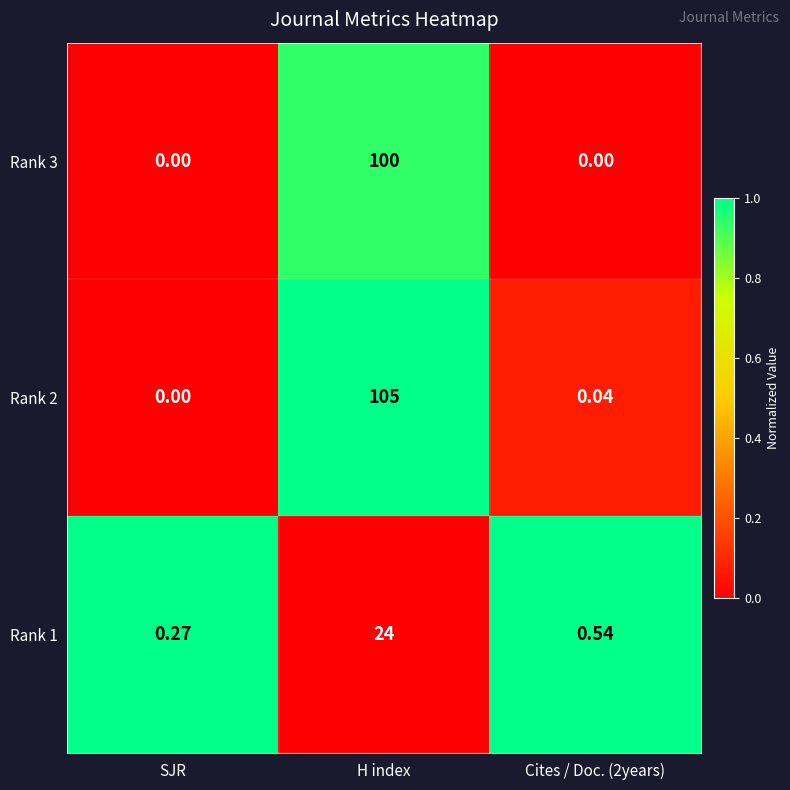

Count the number of data series in this chart.

3